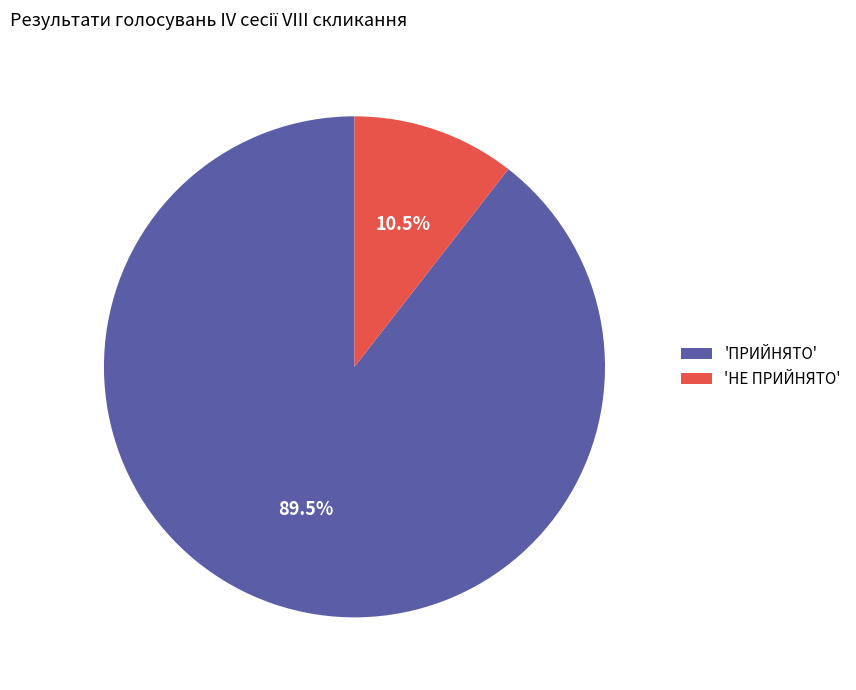

How many slices are in this pie chart?

2